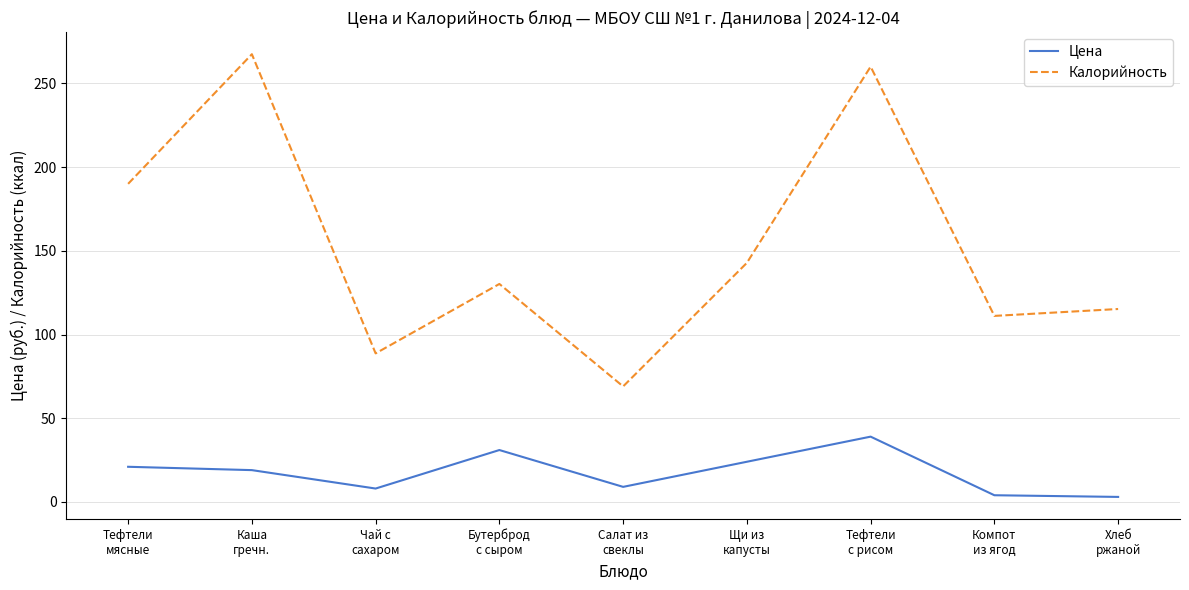

What is the maximum value for Цена?

39.0